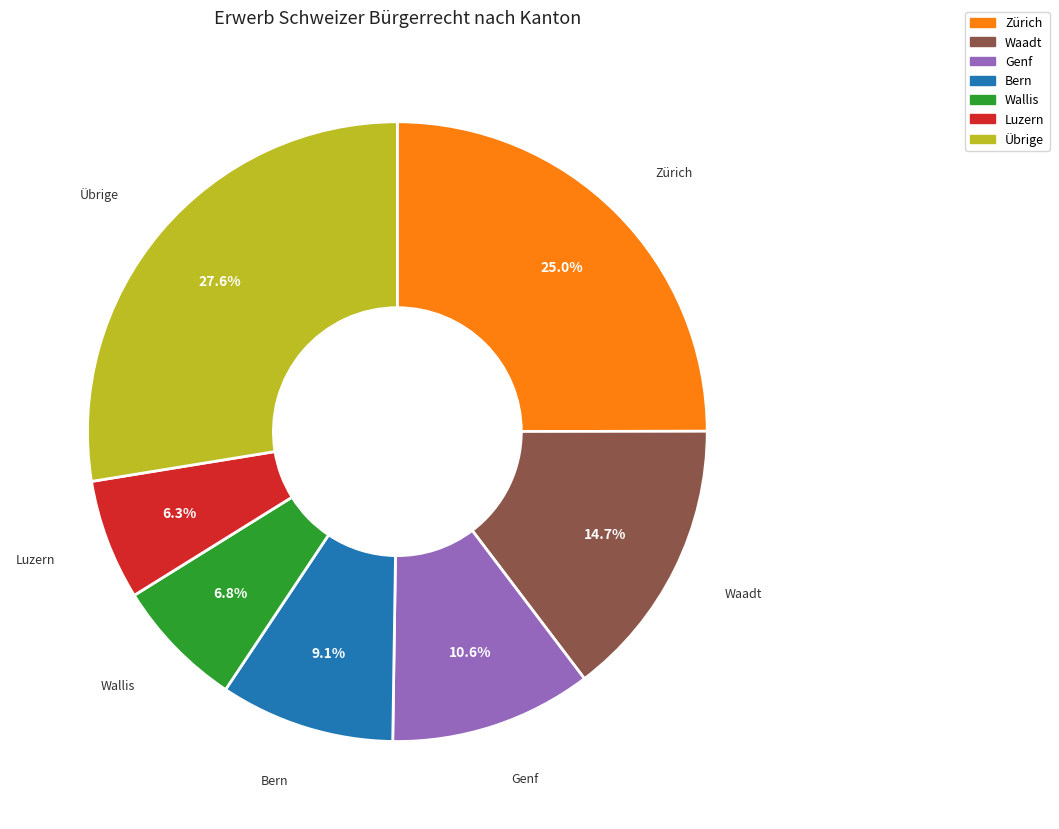

Does any single category account for the majority?

No